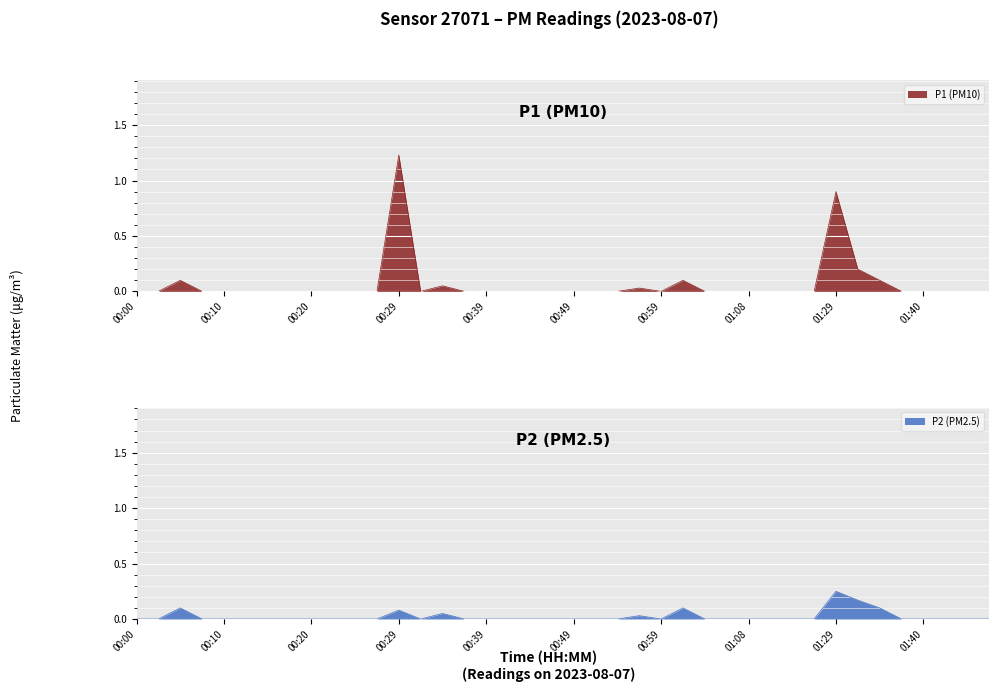

List the labels in order of P2 value, largest first.

01:29, 01:32, 00:05, 01:01, 01:35, 00:29, 00:34, 00:56, 00:00, 00:03, 00:07, 00:10, 00:12, 00:15, 00:17, 00:20, 00:22, 00:24, 00:27, 00:32, 00:37, 00:39, 00:41, 00:44, 00:46, 00:49, 00:51, 00:54, 00:59, 01:03, 01:06, 01:08, 01:16, 01:19, 01:24, 01:37, 01:40, 01:42, 01:45, 01:47